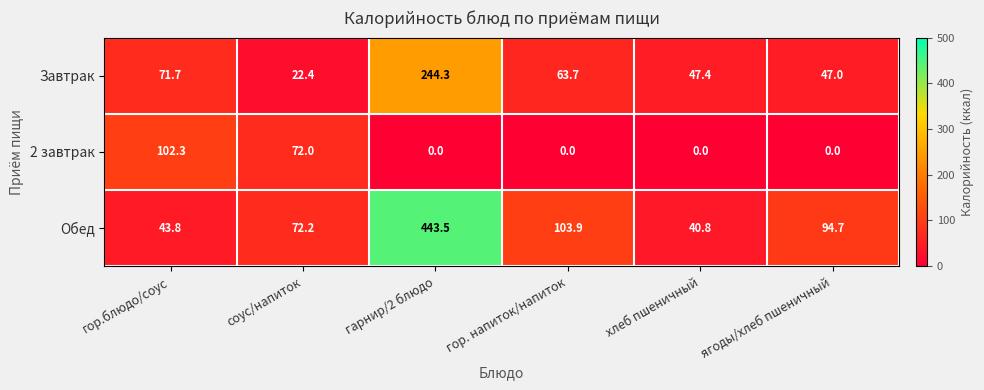

Which series changed the most between гор.блюдо/соус and гарнир/2 блюдо?

Обед